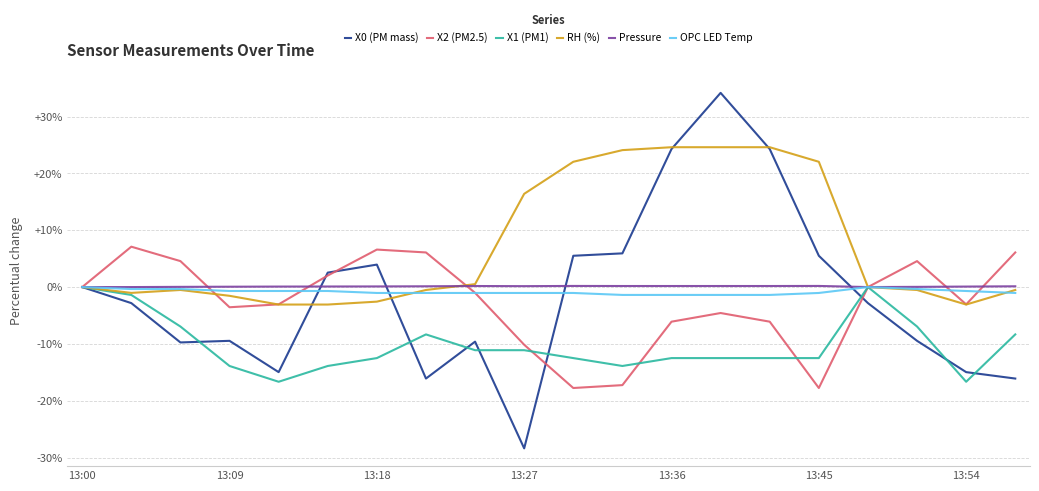

What is the maximum value shown in the chart?

34.2